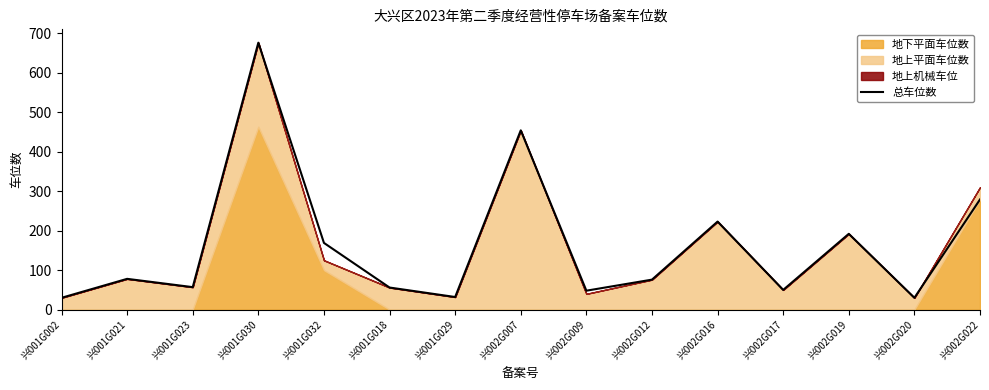

Approximately how many times larger is the value at 兴001G002 compared to 兴002G019?

0.2